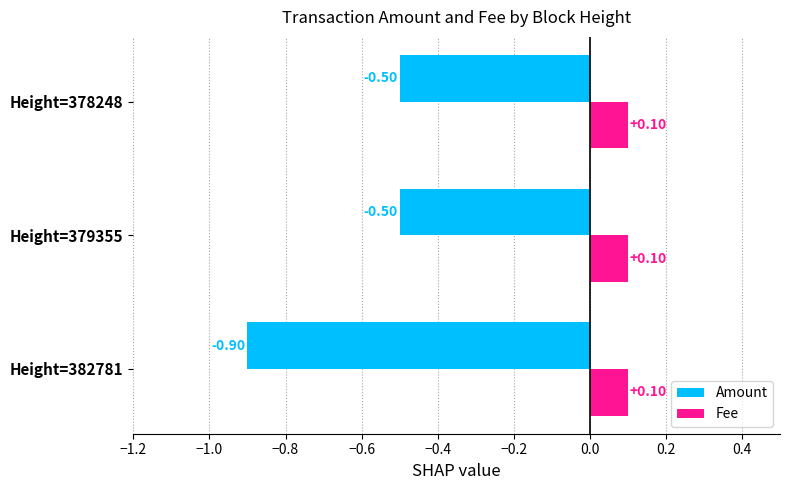

What is the spread (max minus min) of values at Height=379355?

0.6